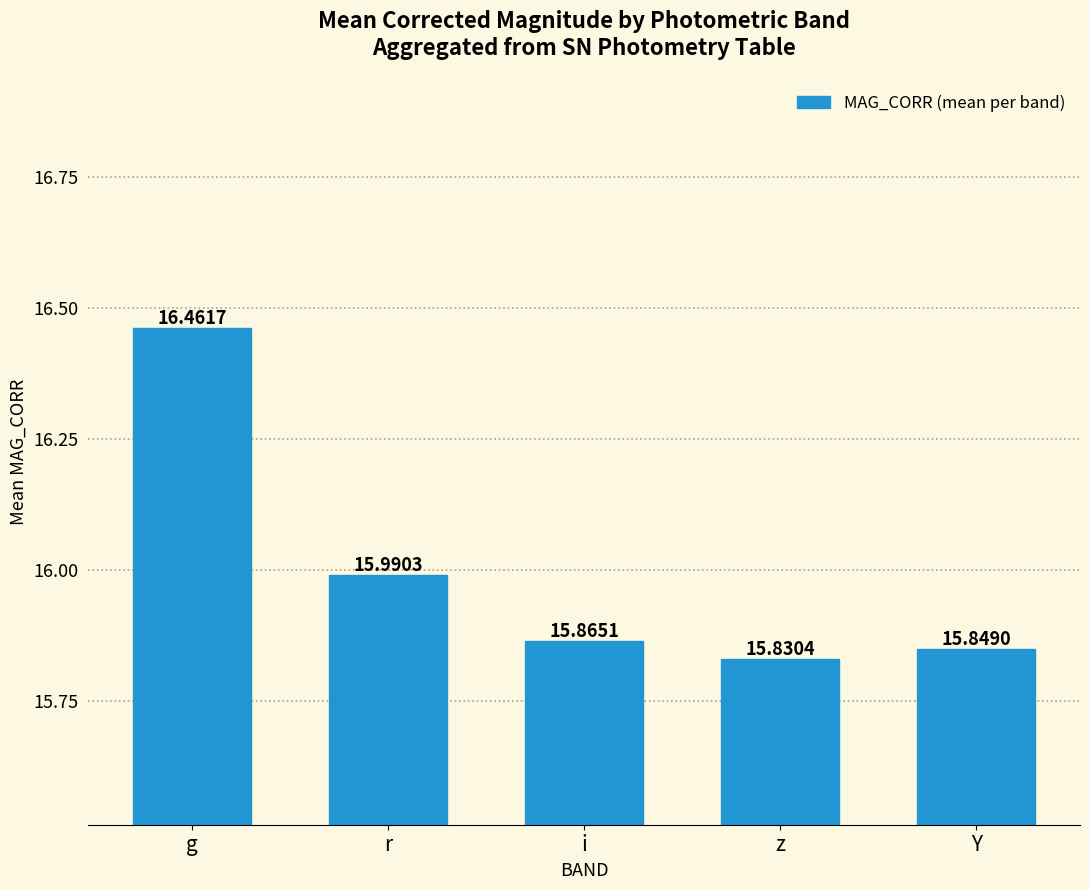

Reading left to right, list all the values displayed in this chart.

16.5	16.0	15.9	15.8	15.8